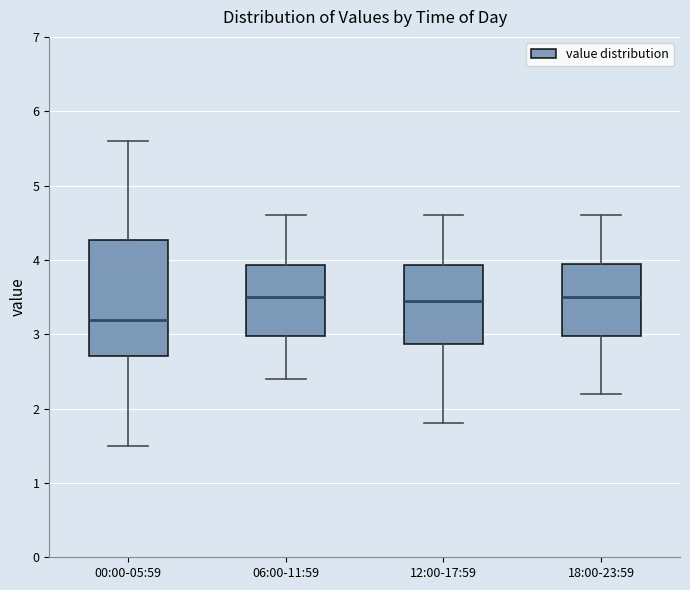

Where does the upper whisker of the box for 00:00-05:59 end on the y-axis? The values are not printed on the chart, so give them approximately, as read against the axis.

5.6